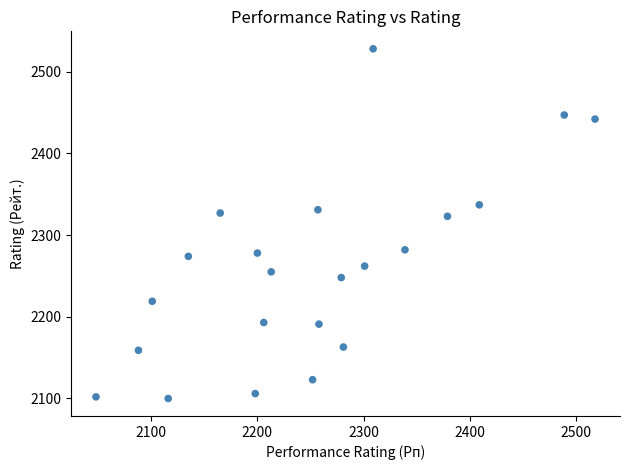

What is the range of X values (max minus min)?

470